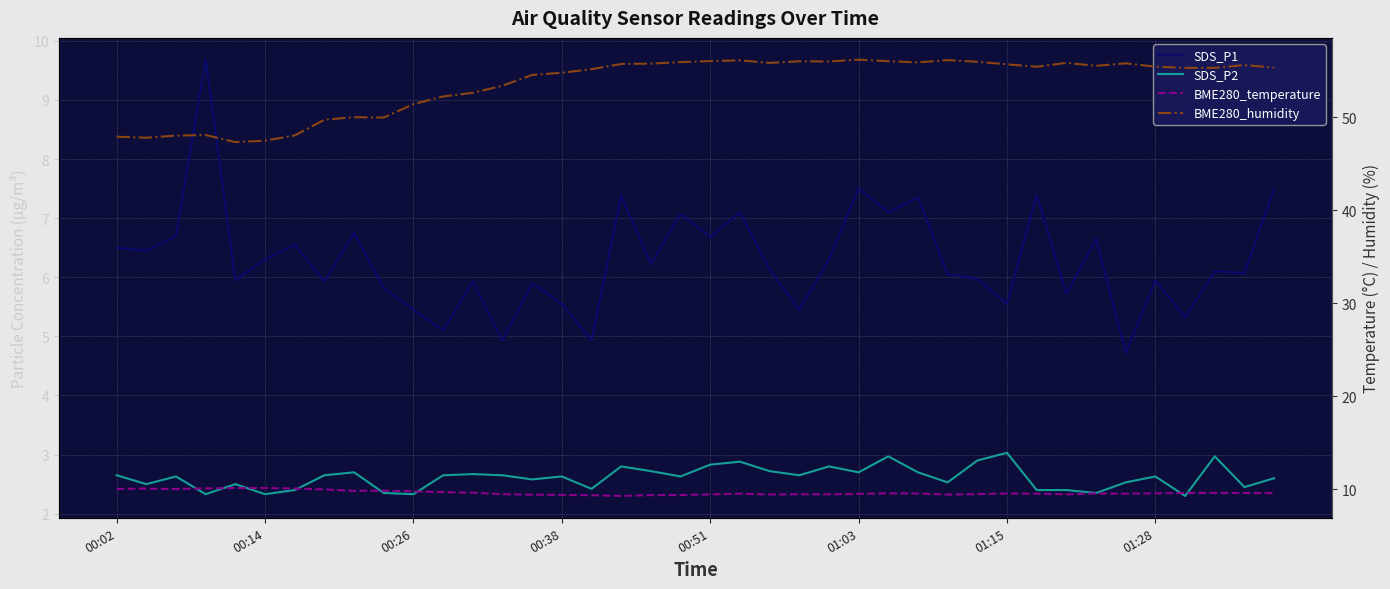

What is the label of the 8th point from the left?

01:28